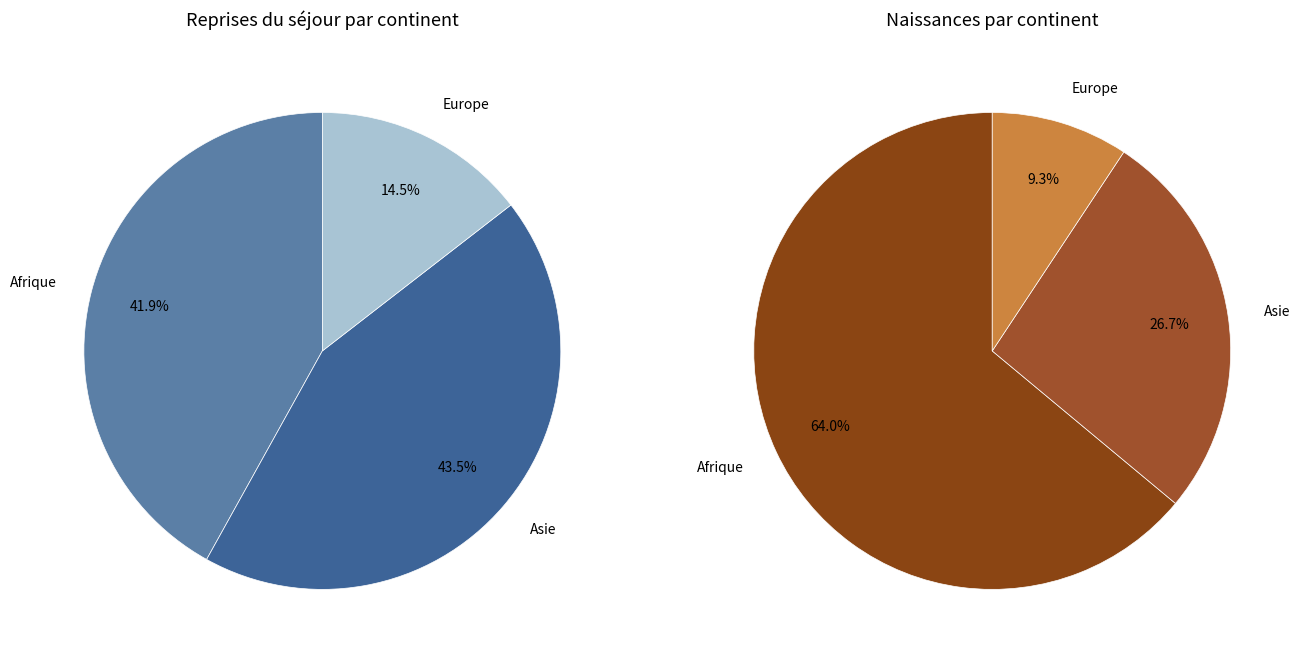

How many segments does this pie chart have?

6